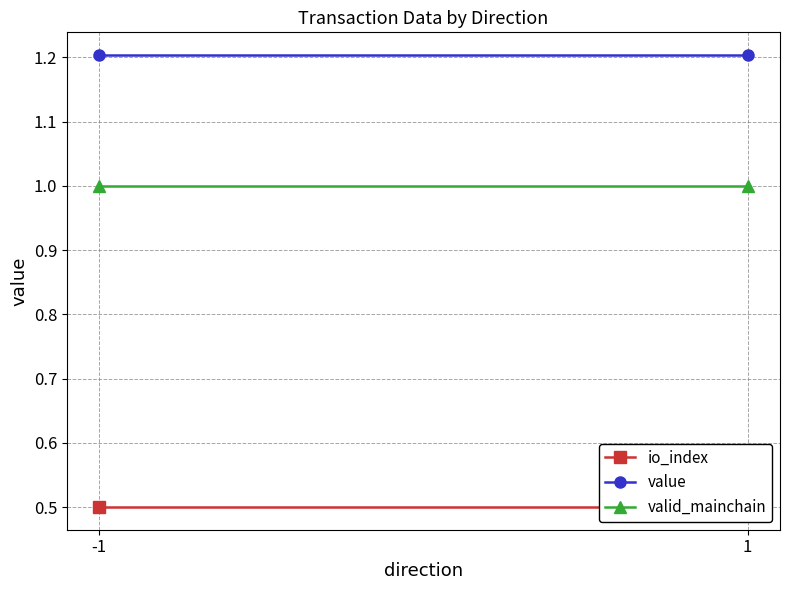

Which has a higher value, -1 or 1?

-1